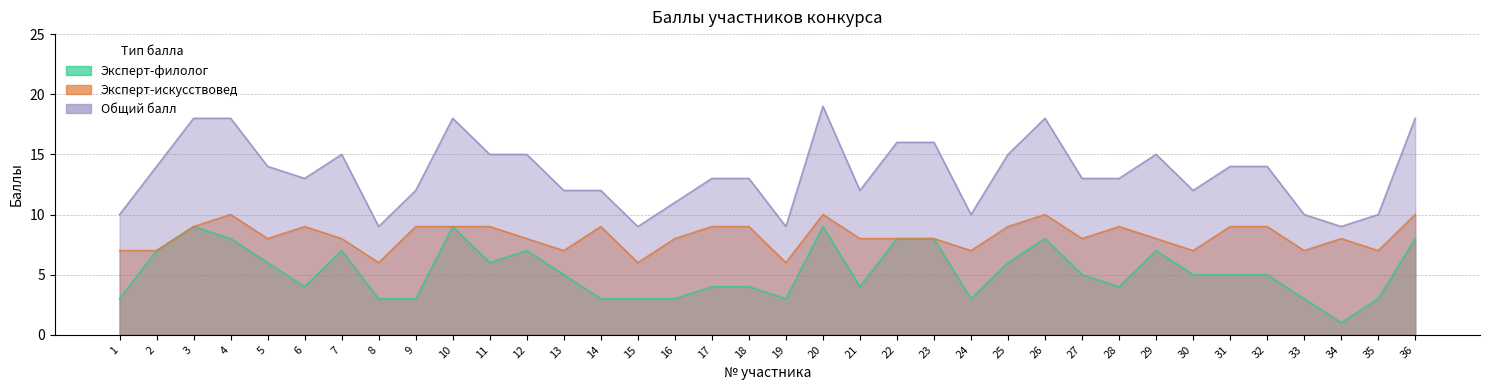

List the series in order of their overall mean, lowest first.

Эксперт-филолог, Эксперт-искусствовед, Общий балл